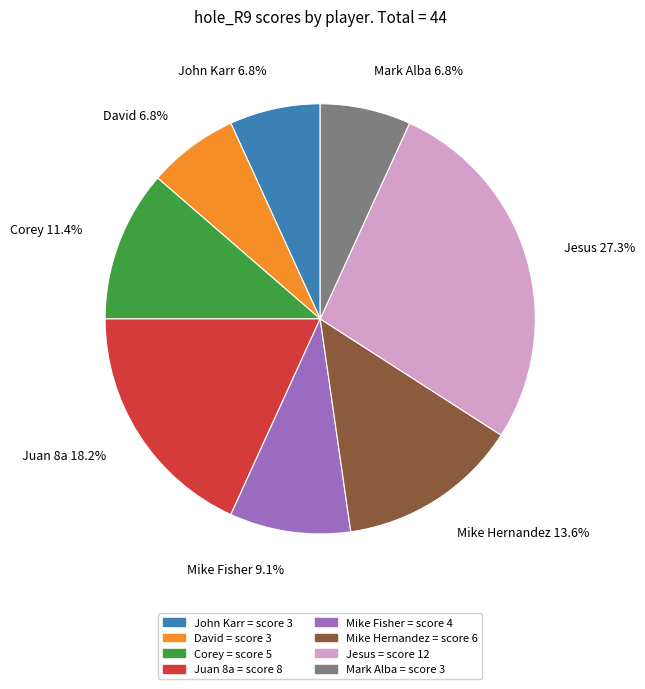

To the nearest percent, what portion does David represent?

7%